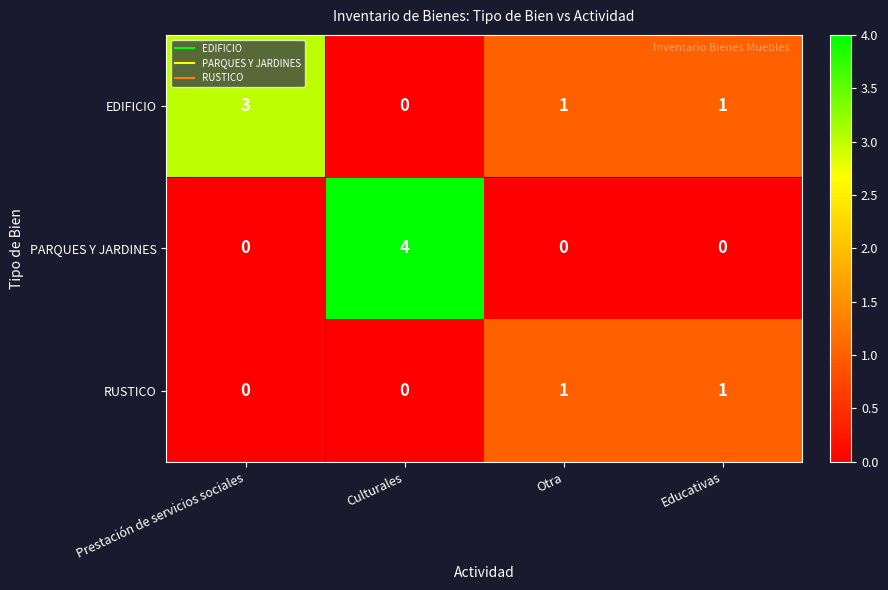

Rank the series by their average value, from highest to lowest.

EDIFICIO, PARQUES Y JARDINES, RUSTICO